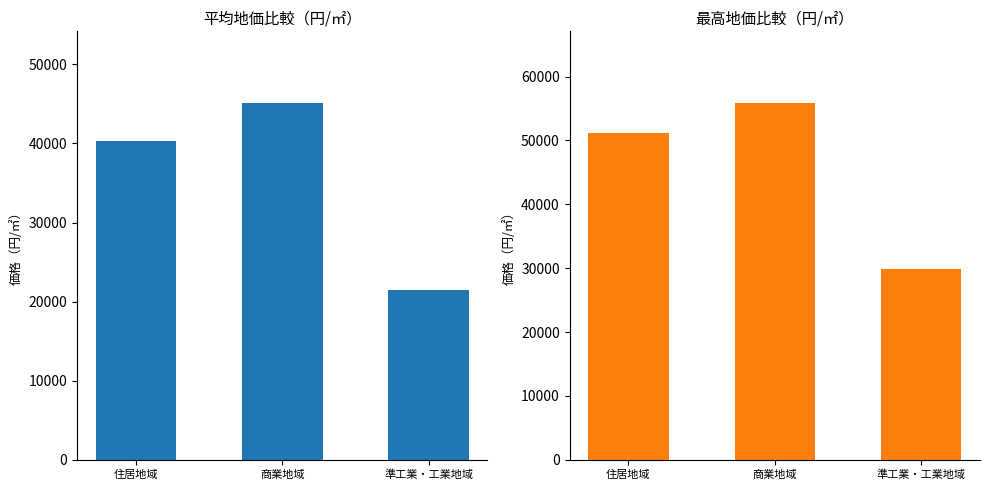

Does the chart contain stacked bars?

No